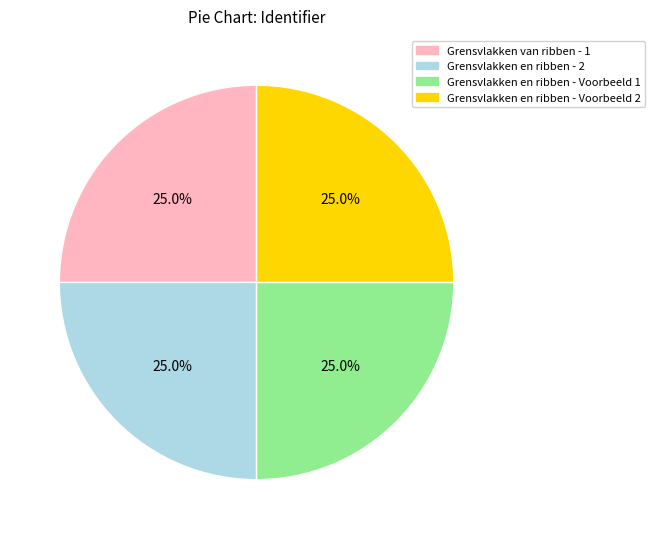

Does any single category account for the majority?

No